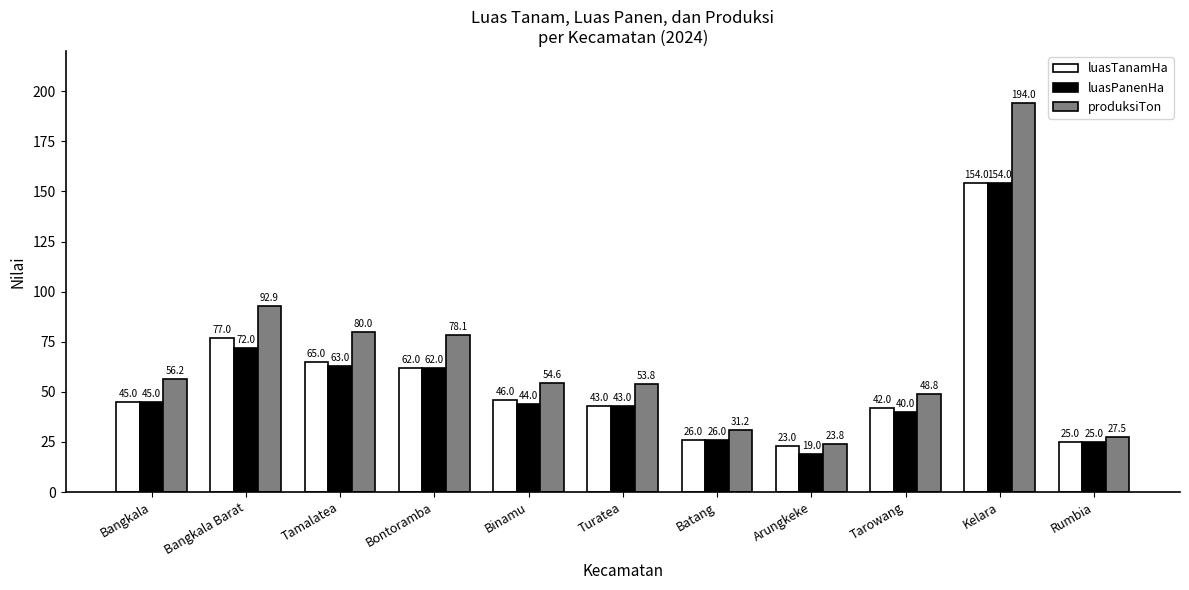

How many bars are there in each group?

3